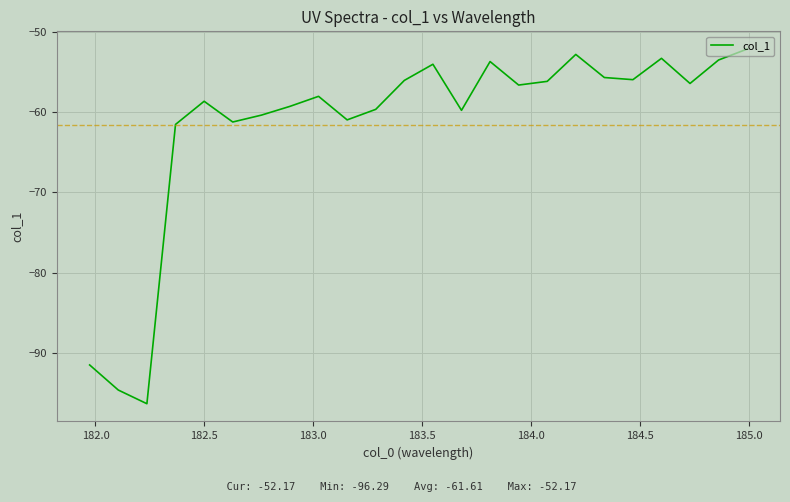

What is the smallest value displayed?

-96.3